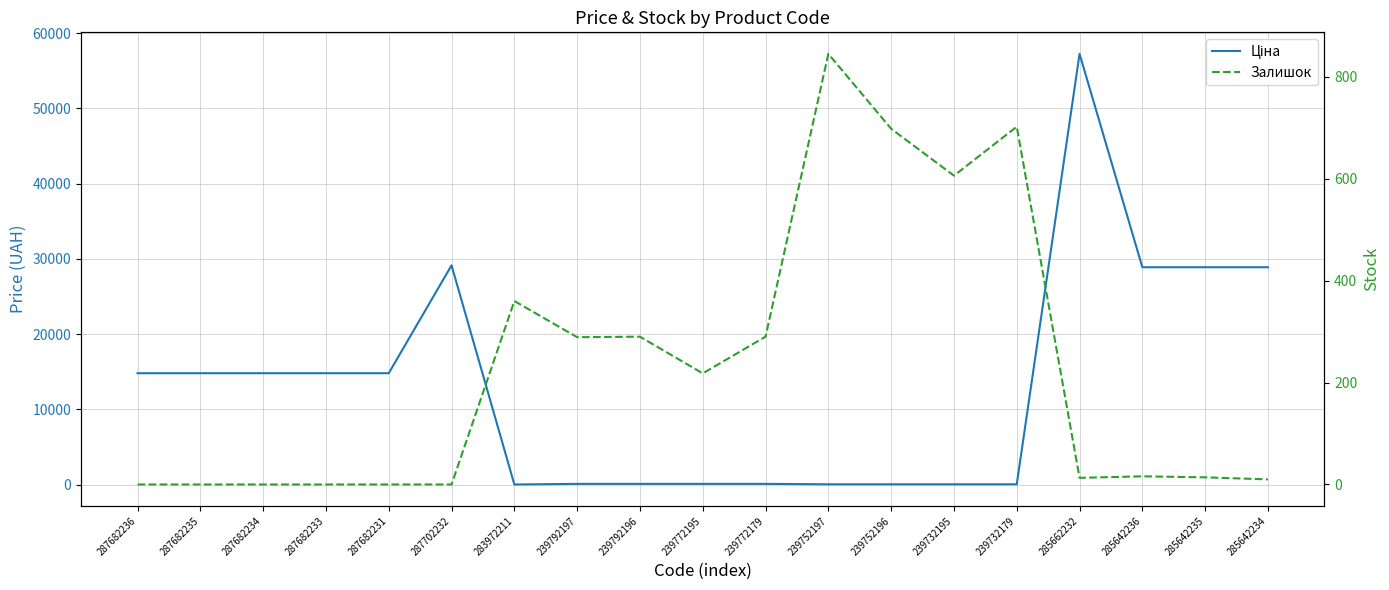

Is it true that Ціна equals 14817.6 at 287682236?

True